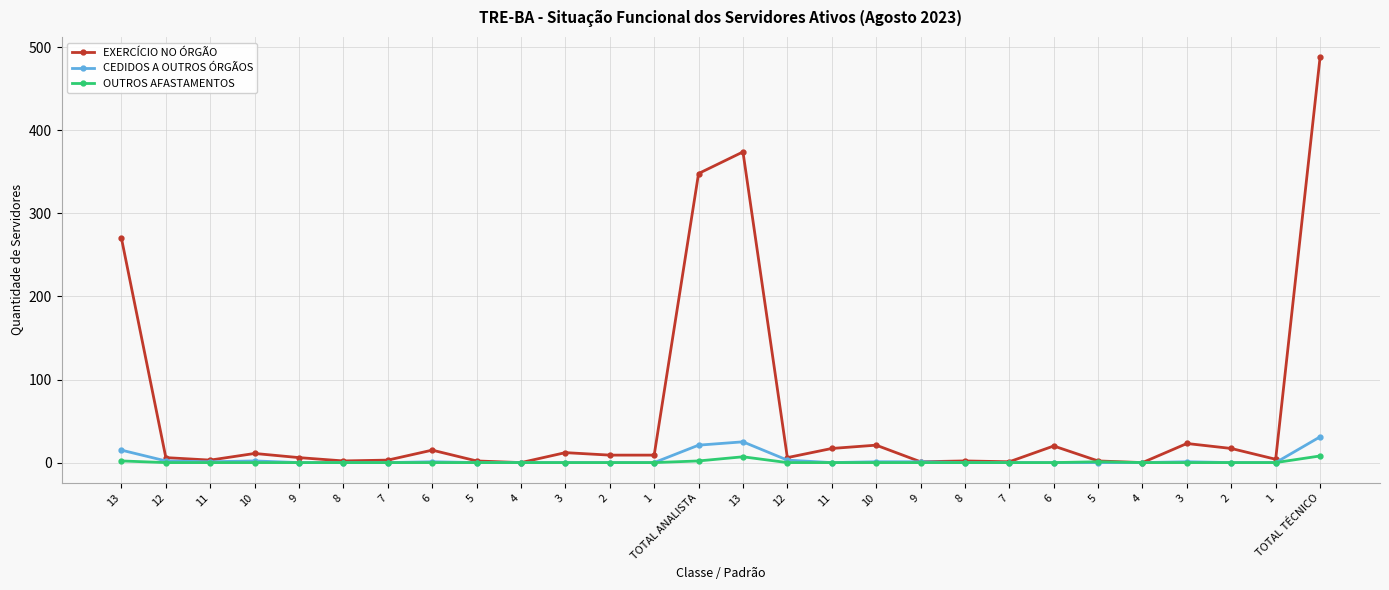

Reading right to left, what are all the values shown in this chart?

EXERCÍCIO NO ÓRGÃO: TOTAL TÉCNICO=488	1=4	2=17	3=23	4=0	5=2	6=20	7=1	8=2	9=1	10=21	11=17	12=6	13=374	TOTAL ANALISTA=348	1=9	2=9	3=12	4=0	5=2	6=15	7=3	8=2	9=6	10=11	11=3	12=6	13=270
CEDIDOS A OUTROS ÓRGÃOS: TOTAL TÉCNICO=31	1=0	2=0	3=1	4=0	5=0	6=0	7=0	8=0	9=1	10=1	11=0	12=3	13=25	TOTAL ANALISTA=21	1=0	2=0	3=0	4=0	5=0	6=1	7=0	8=0	9=0	10=2	11=1	12=2	13=15
OUTROS AFASTAMENTOS: TOTAL TÉCNICO=8	1=0	2=0	3=0	4=0	5=1	6=0	7=0	8=0	9=0	10=0	11=0	12=0	13=7	TOTAL ANALISTA=2	1=0	2=0	3=0	4=0	5=0	6=0	7=0	8=0	9=0	10=0	11=0	12=0	13=2